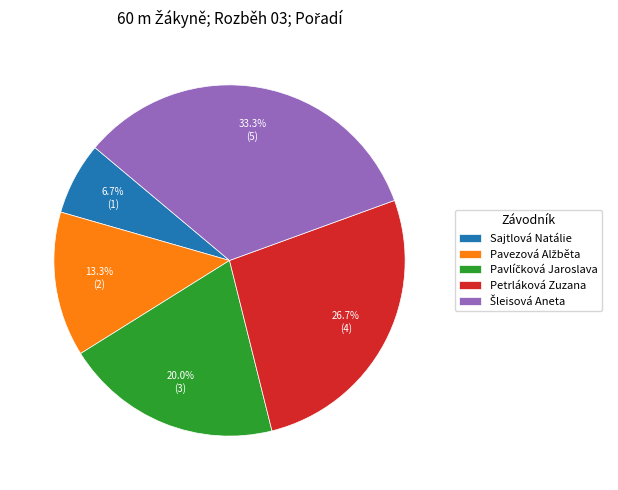

How many segments does this pie chart have?

5